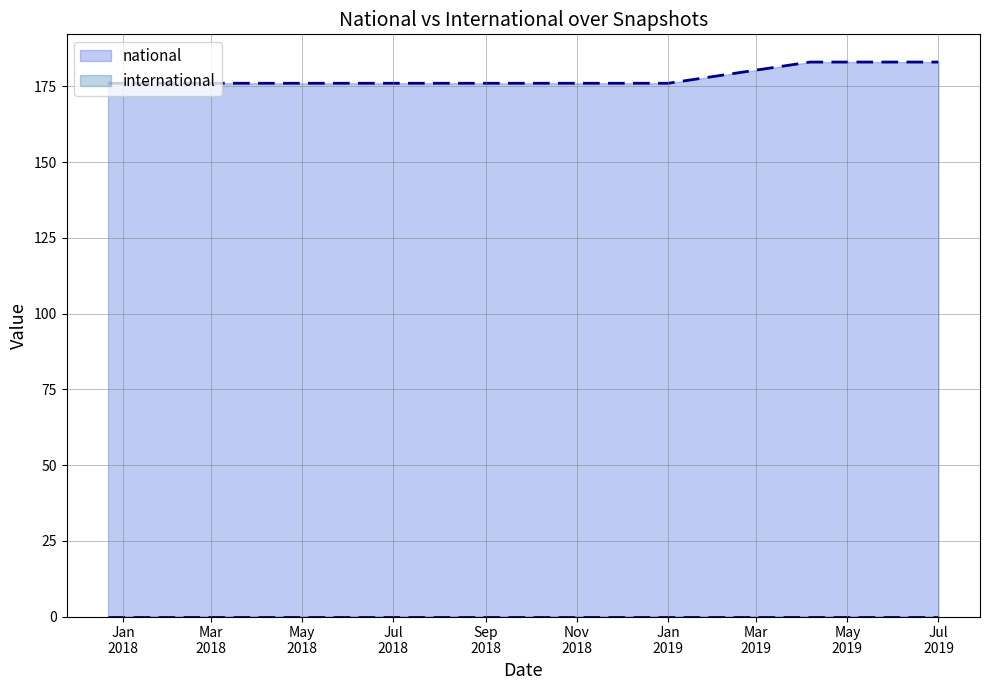

What is the total value across all series at Jan
2019?

176